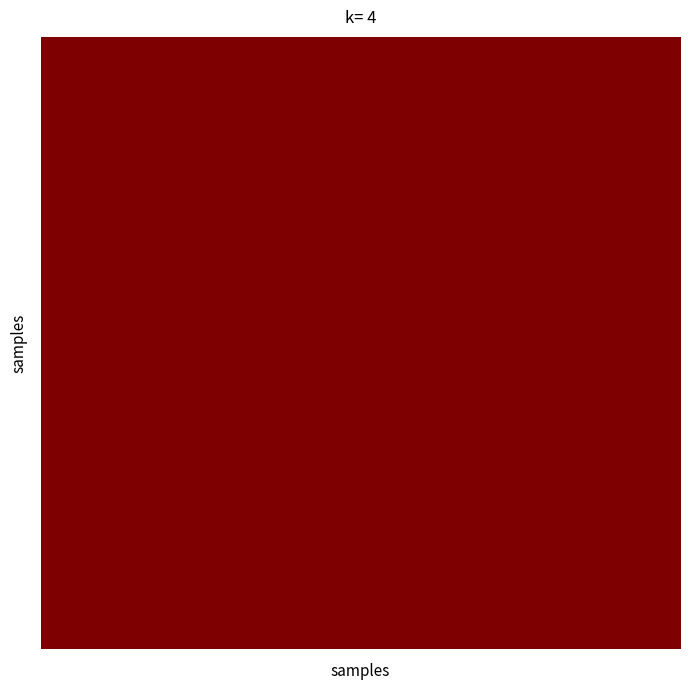

At how many categories does at least one series exceed 0?

20